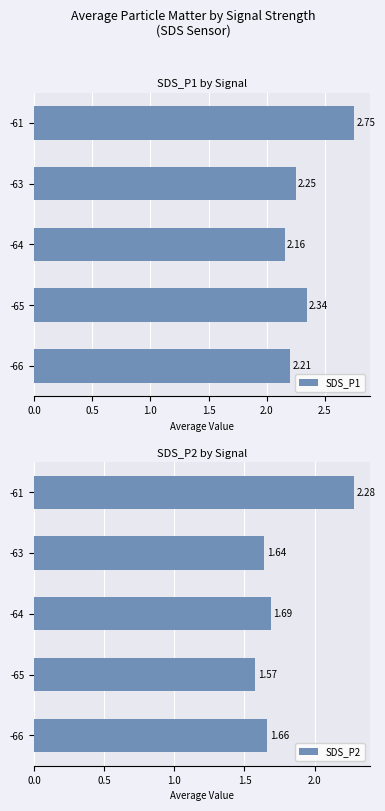

How many bars are there in total?

10